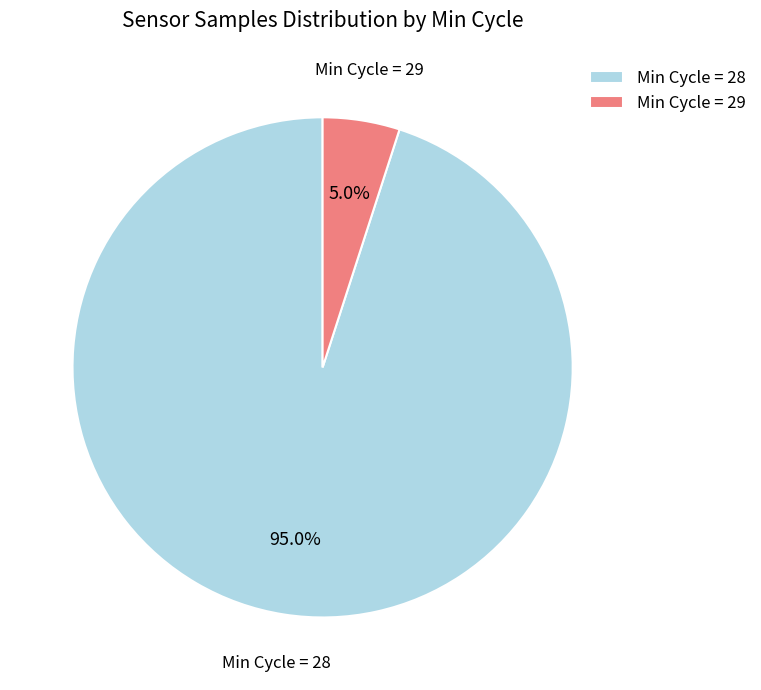

Is there a majority slice in this chart?

Yes